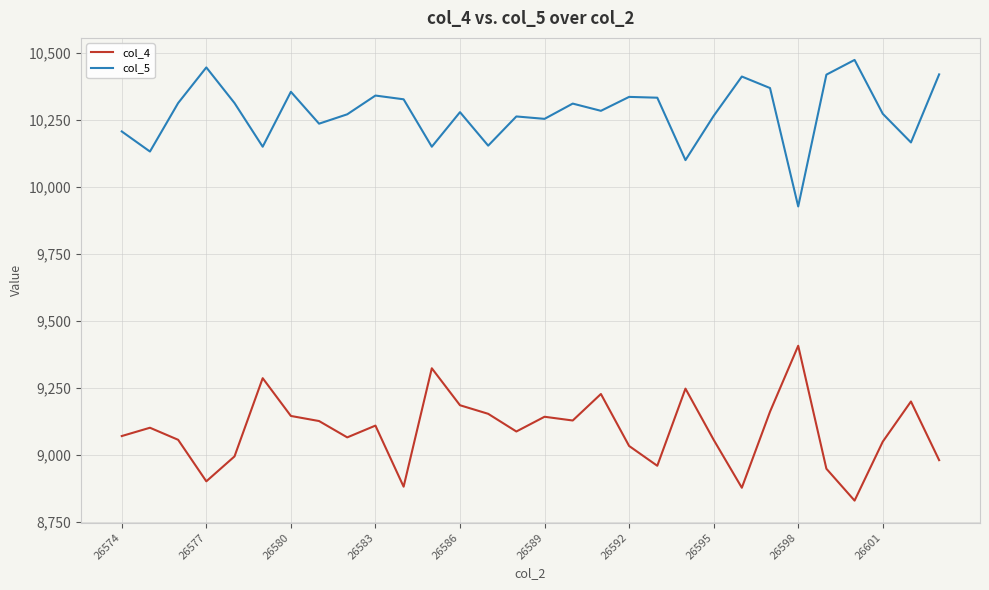

Which series has the largest total across all categories?

col_5